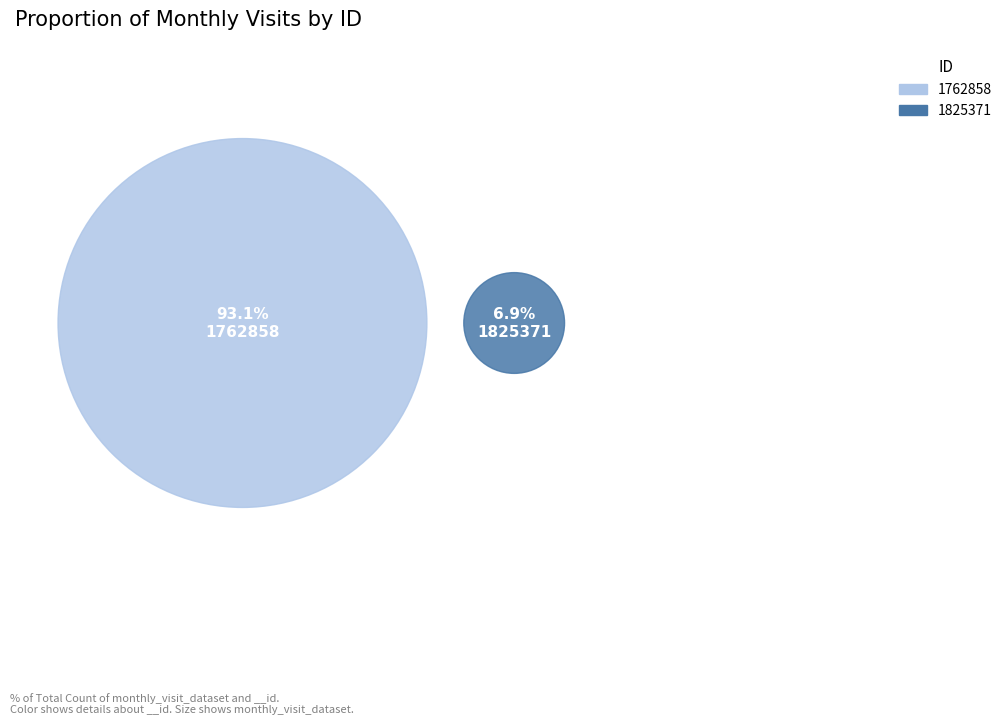

To the nearest percent, what percentage of the pie is 1825371?

7%